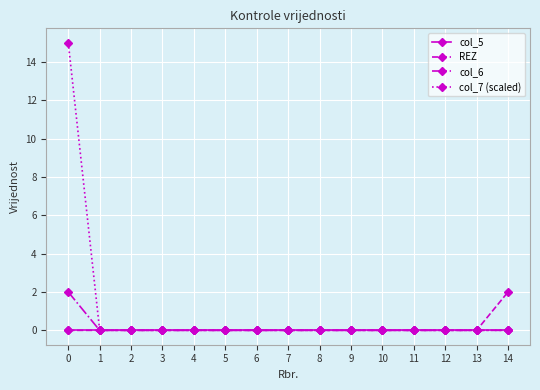

How many categories are shown in the chart?

15